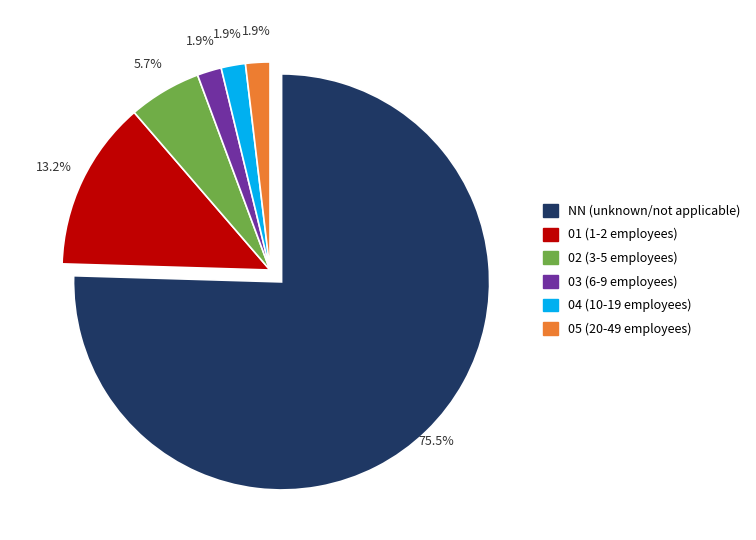

Combined, do 05 (20-49 employees) and 01 (1-2 employees) account for over 50%?

No